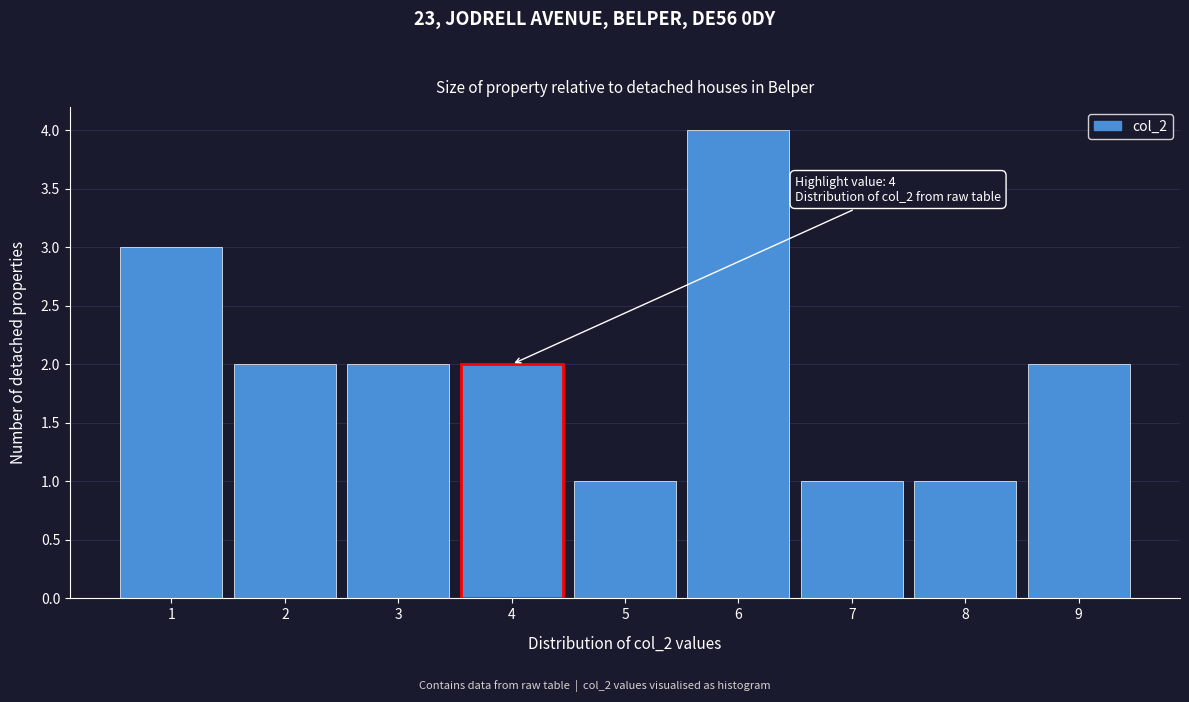

Over which range of the x-axis is the bar tallest?

5.5 to 6.5